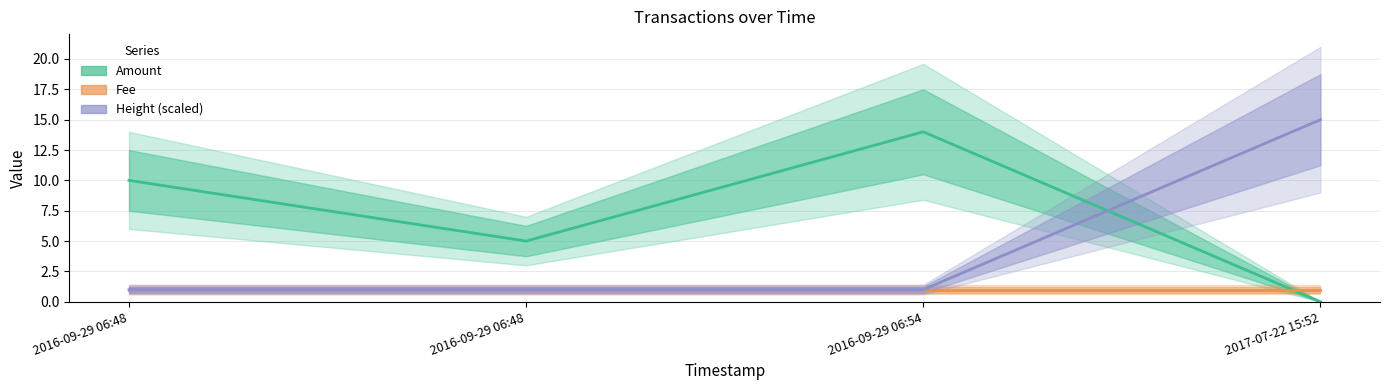

How many lines are shown in the chart?

3